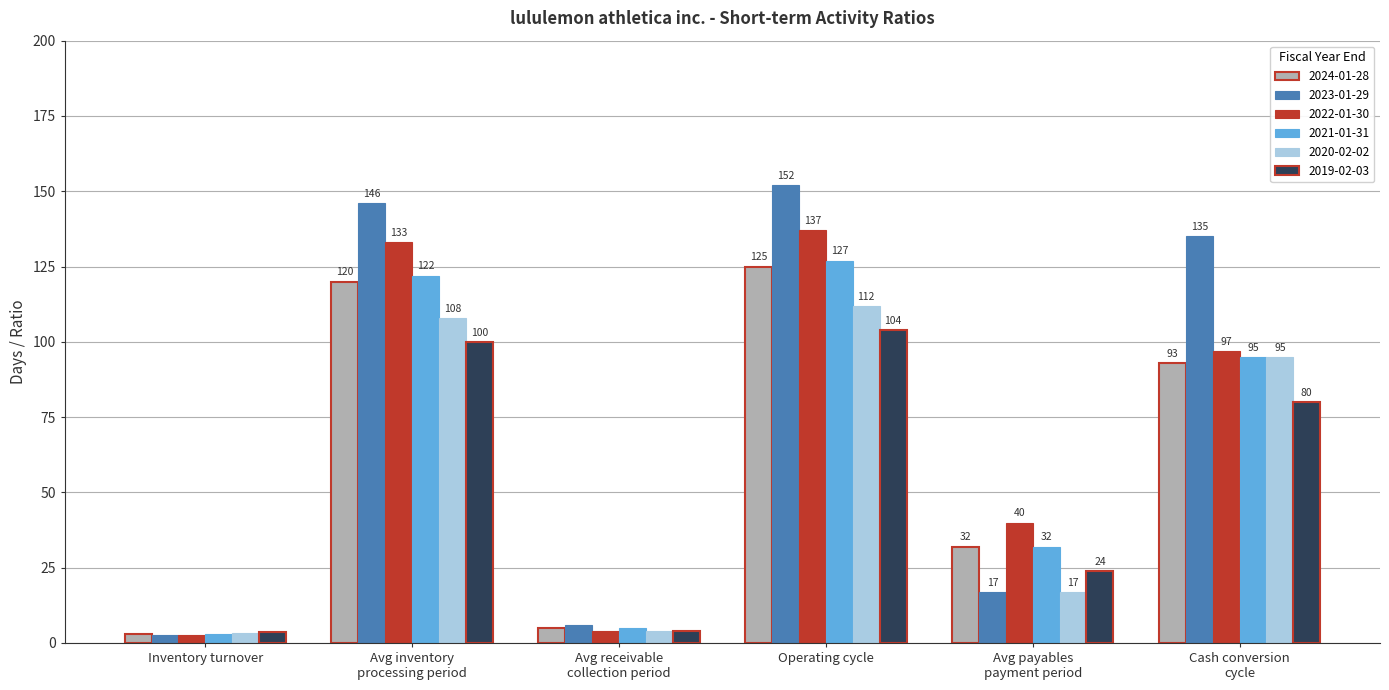

The value of 2019-02-03 at Operating cycle is 104.0. True or false?

True